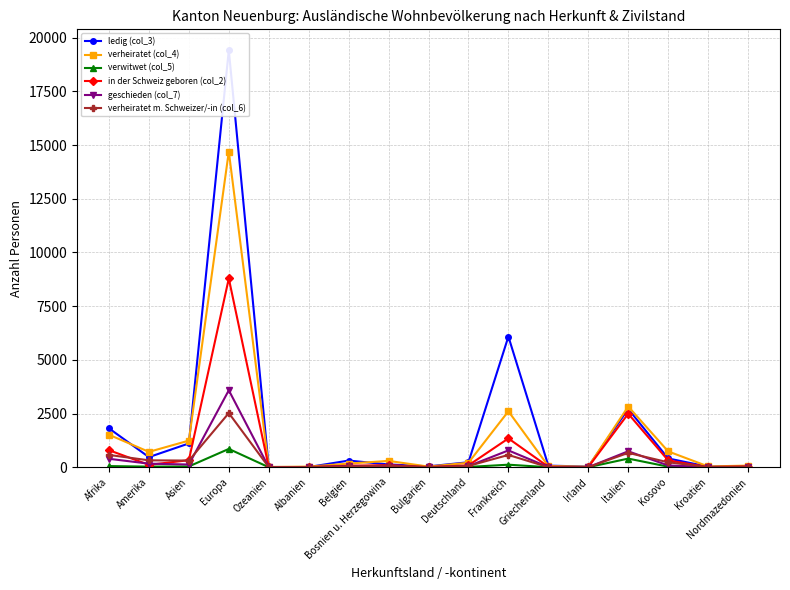

What is the label of the 17th point from the left?

Nordmazedonien